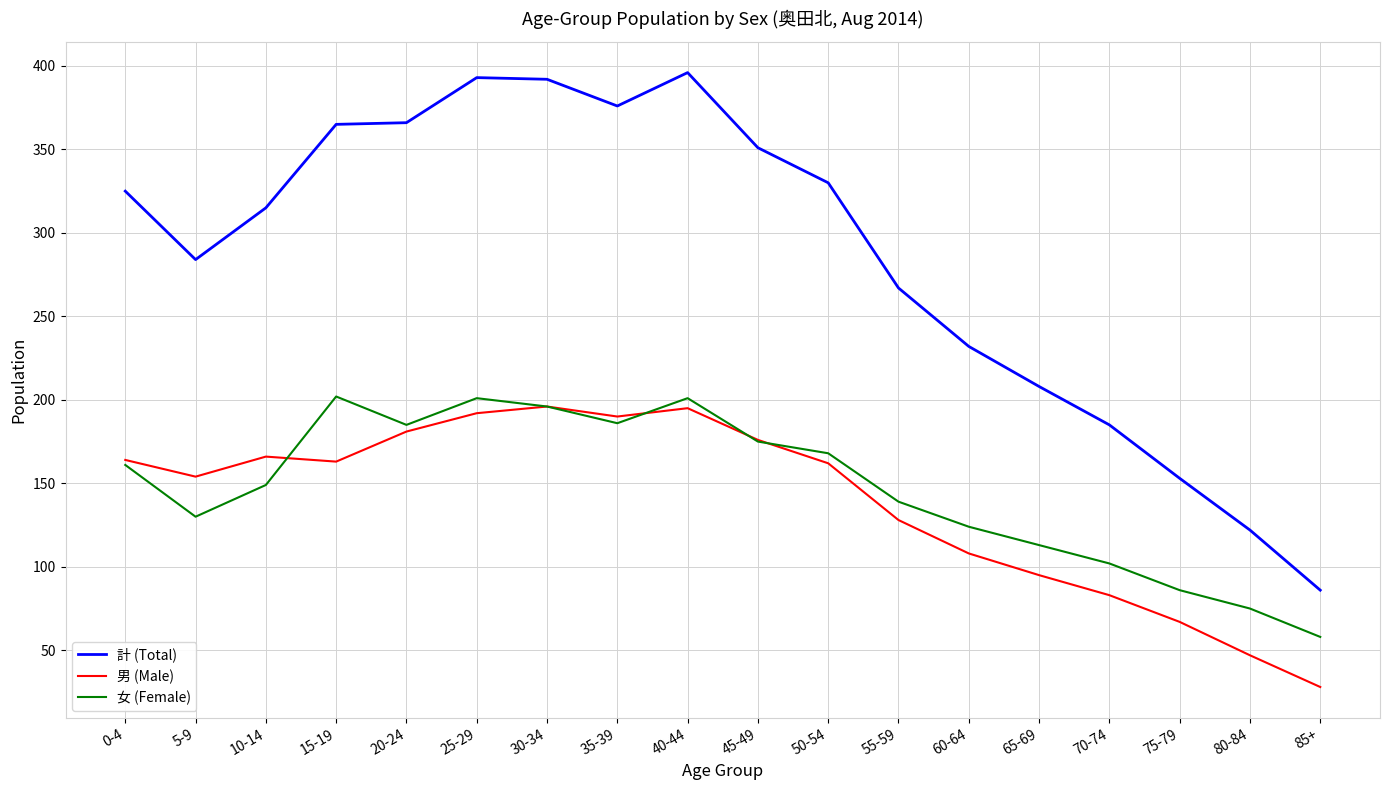

True or false: 男 (Male) and 計 (Total) cross at least once.

False